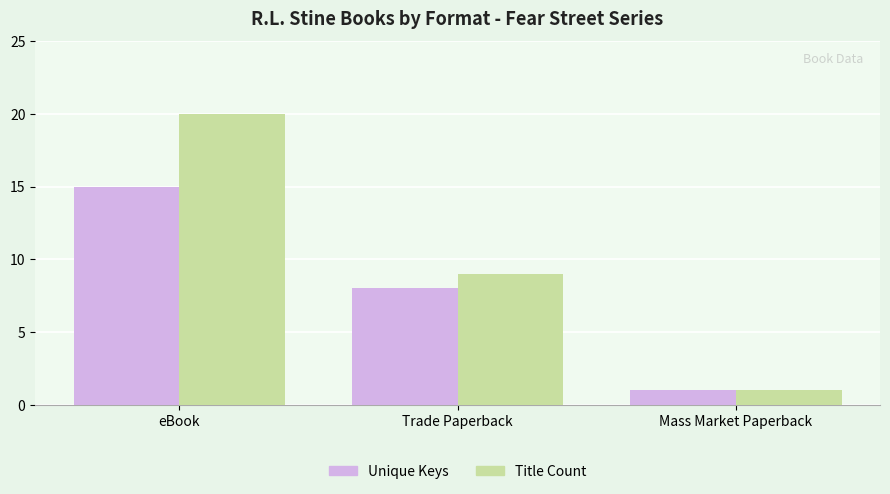

List the series in order of their peak value, highest first.

Title Count, Unique Keys